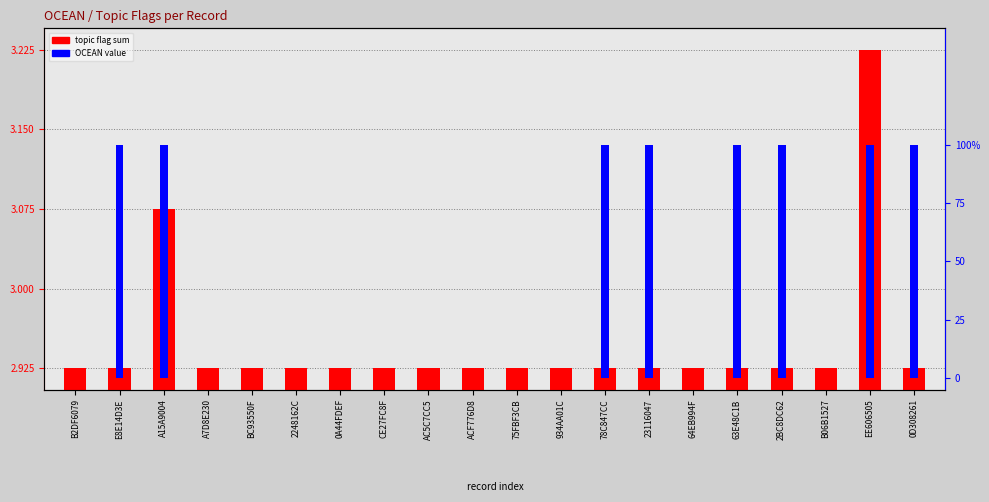

The value of OCEAN value at 0D308261 is 39.3. True or false?

False